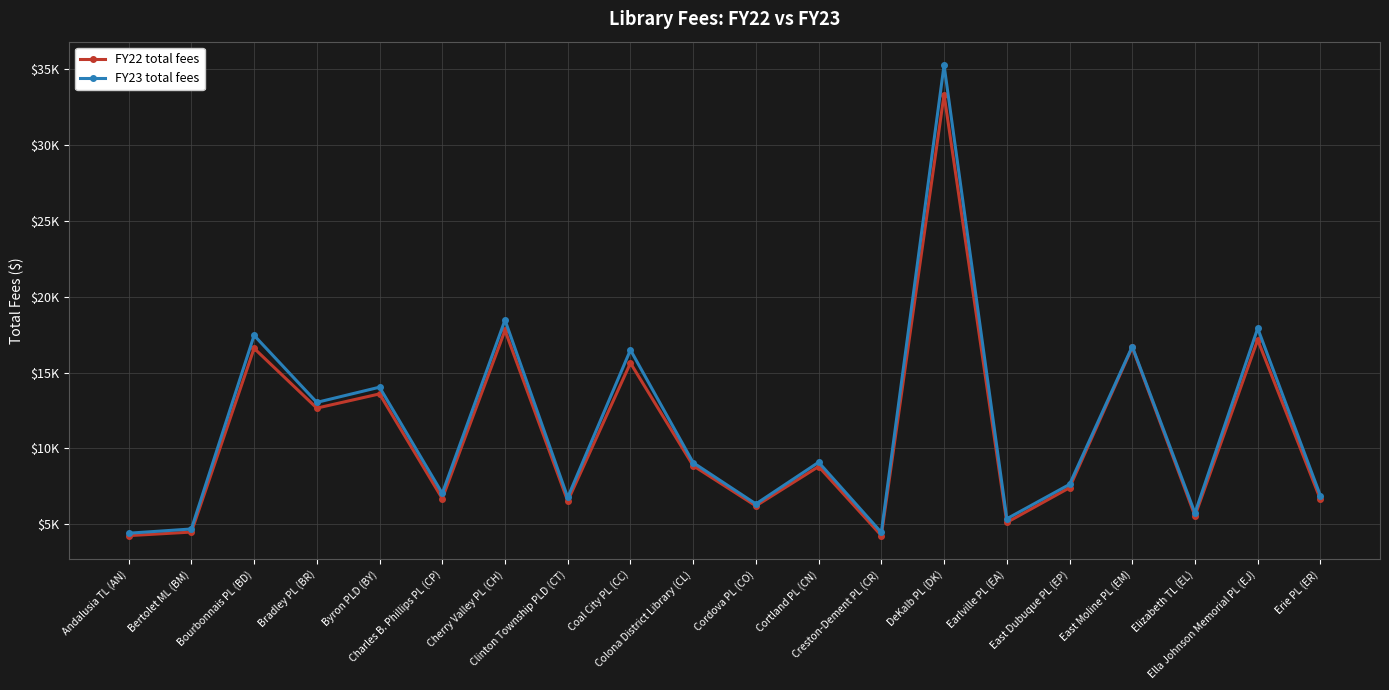

What is the value of the FY23 total fees point at the 11th from the left?

6344